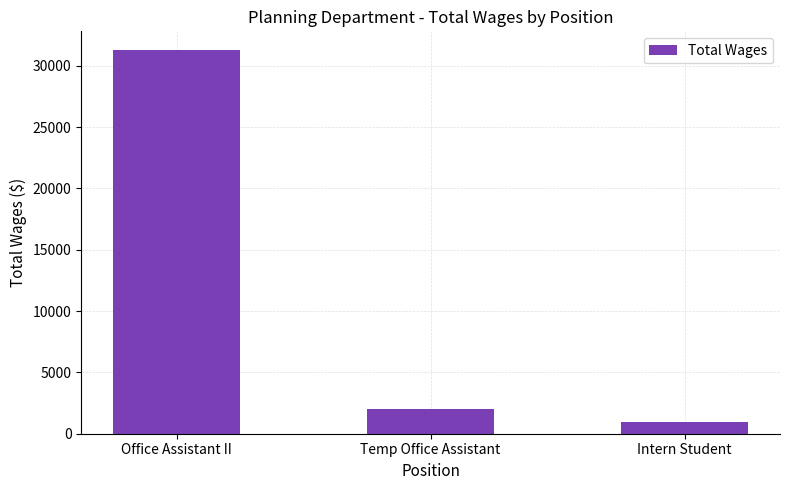

How many distinct data groups are displayed?

1